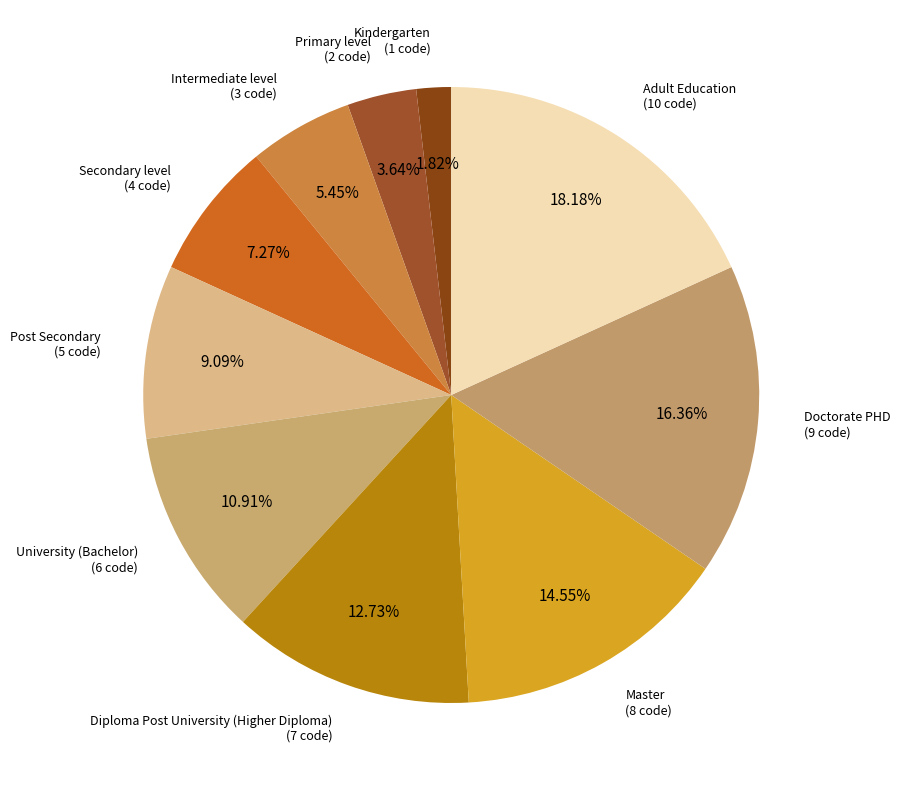

Is it true that Intermediate level is 1% of the pie?

False